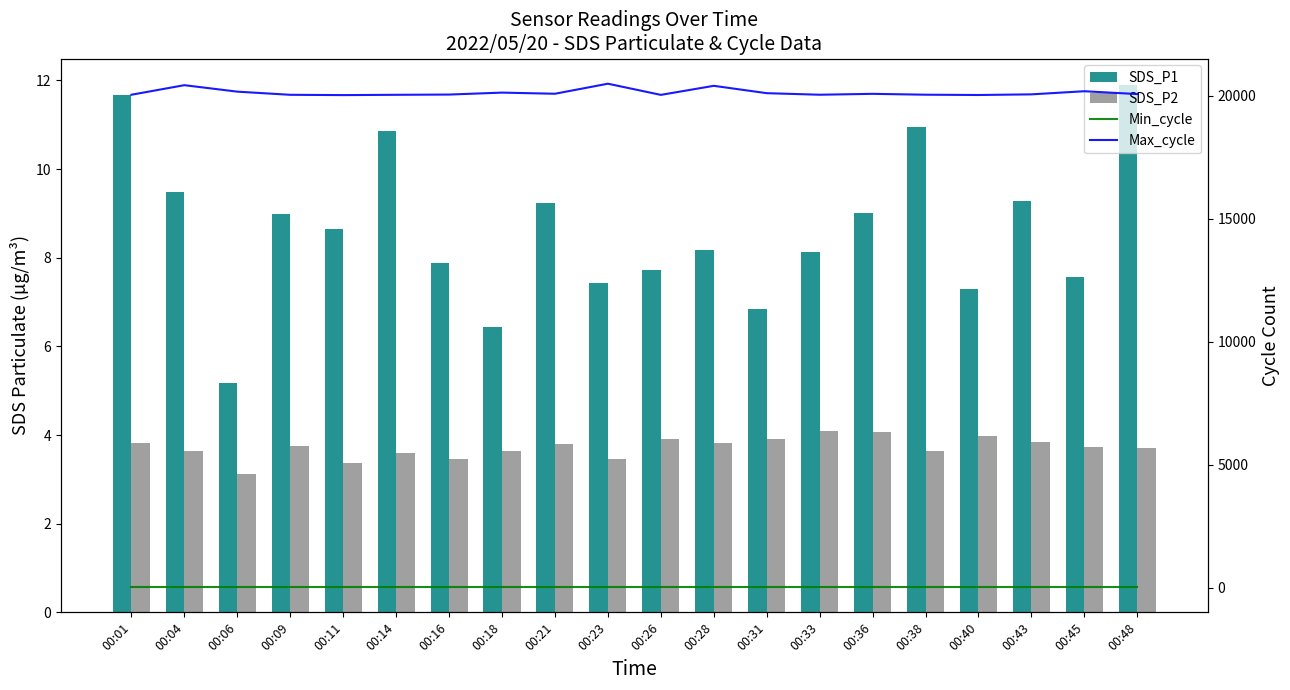

What is the maximum value for Min_cycle?

28.0